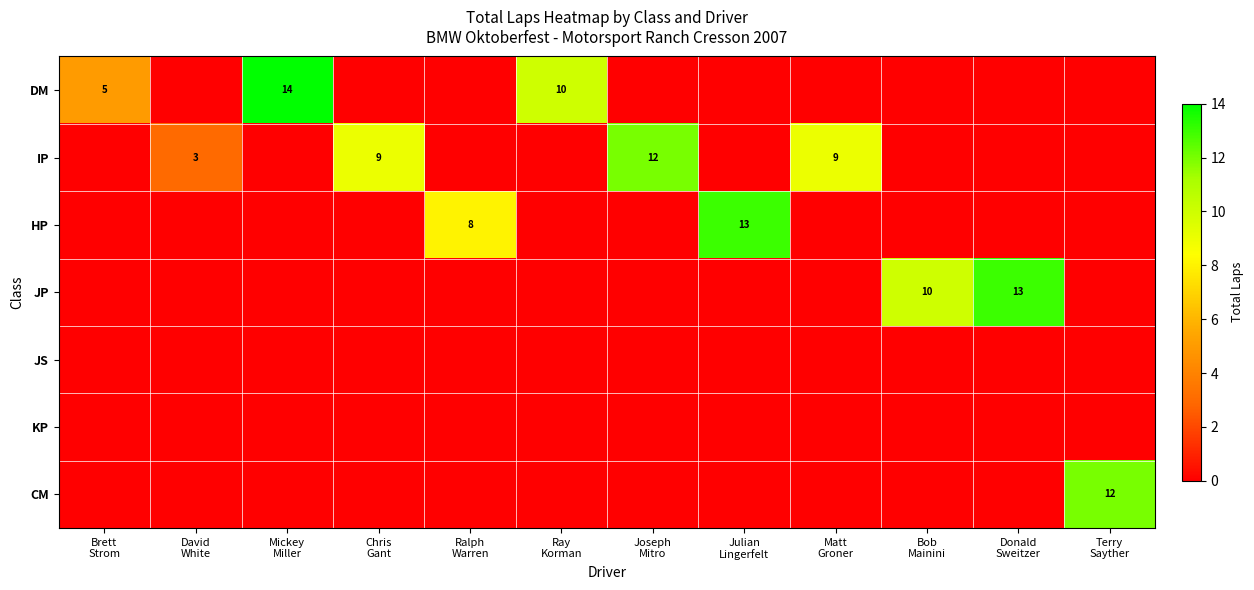

How many positive values does the DM series have?

3